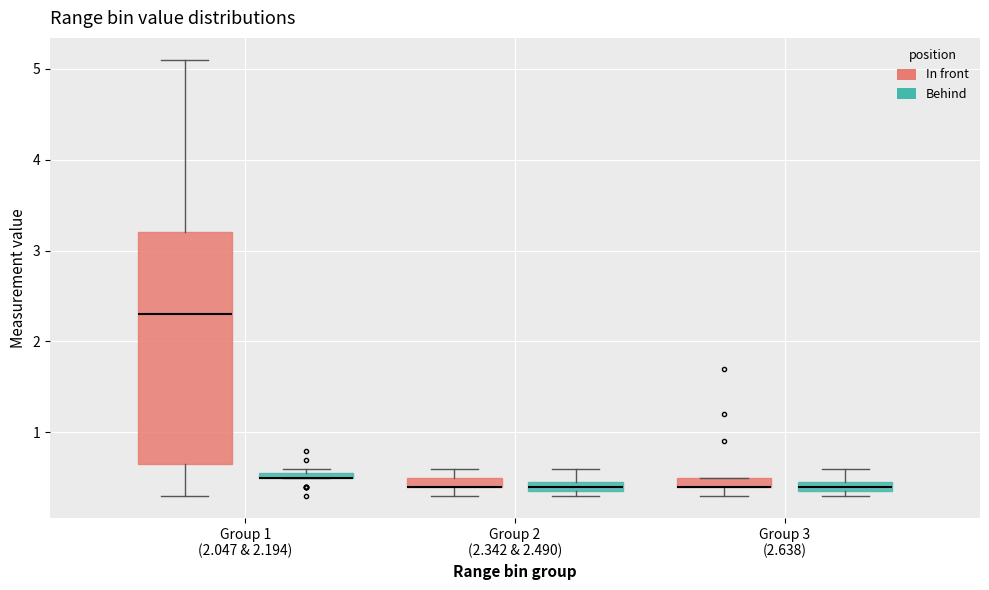

Where does the upper whisker of the box for Group 3 (2.638) (Behind) end on the y-axis? The values are not printed on the chart, so give them approximately, as read against the axis.

0.6